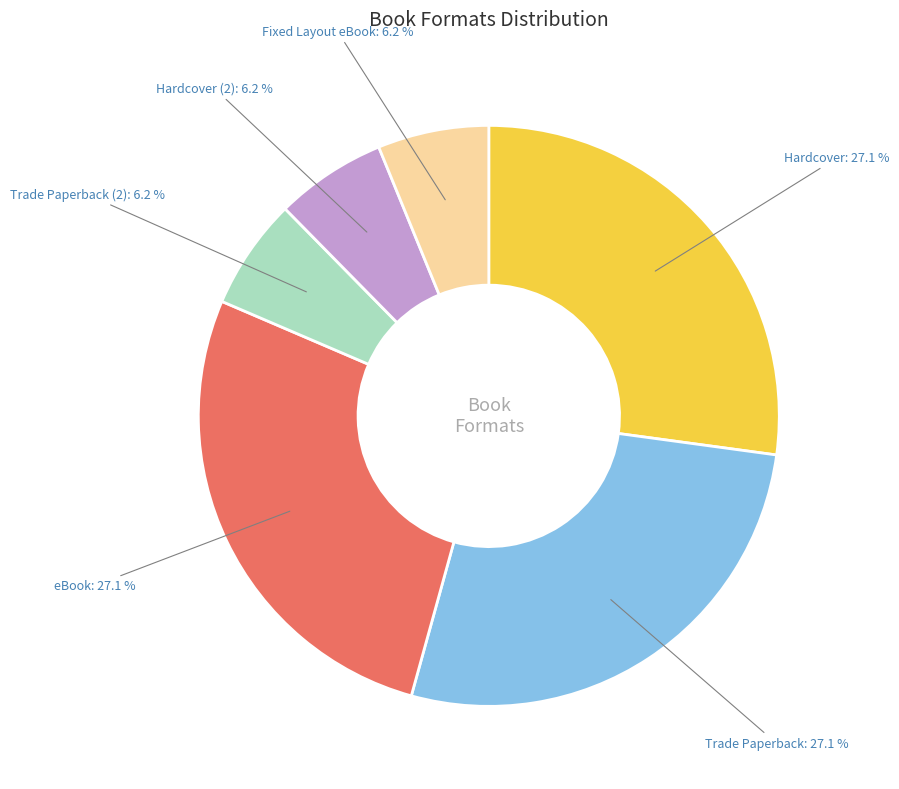

How many segments does this pie chart have?

6